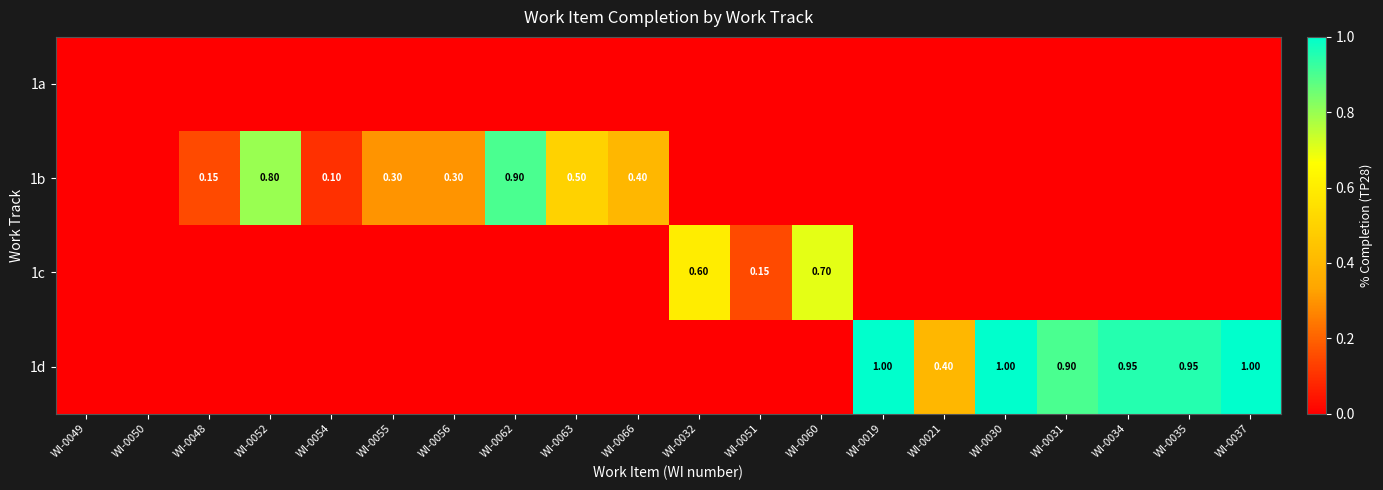

What is the average value of the 1d series?

0.3